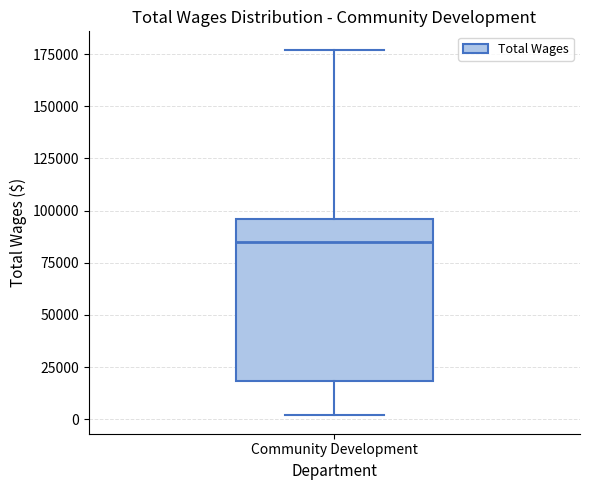

Where is the lower edge of the box for Community Development on the y-axis? The values are not printed on the chart, so give them approximately, as read against the axis.

20000